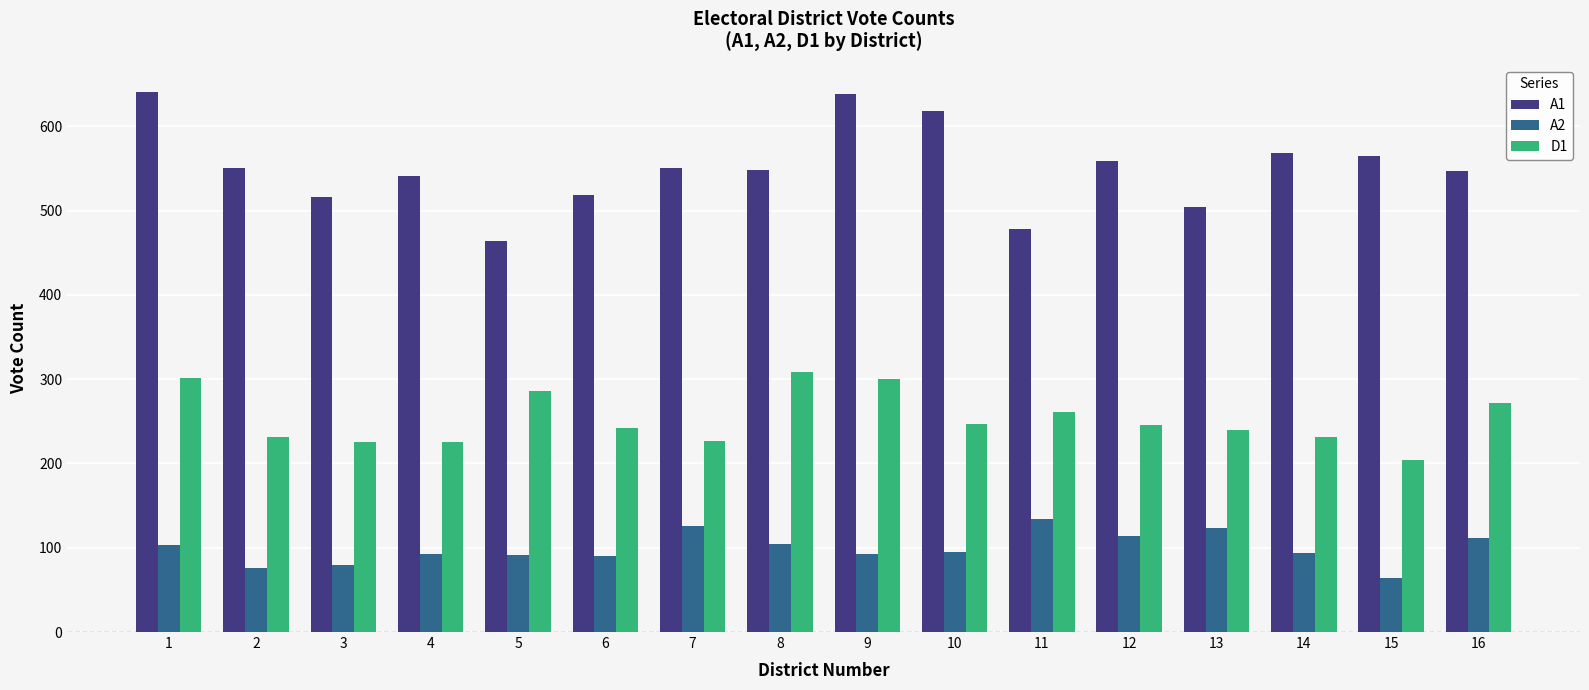

What is the sum of the A1 values at 11 and 13?

982